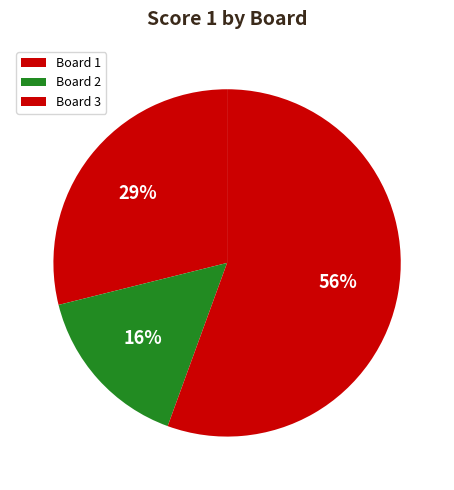

How many slices are in this pie chart?

3